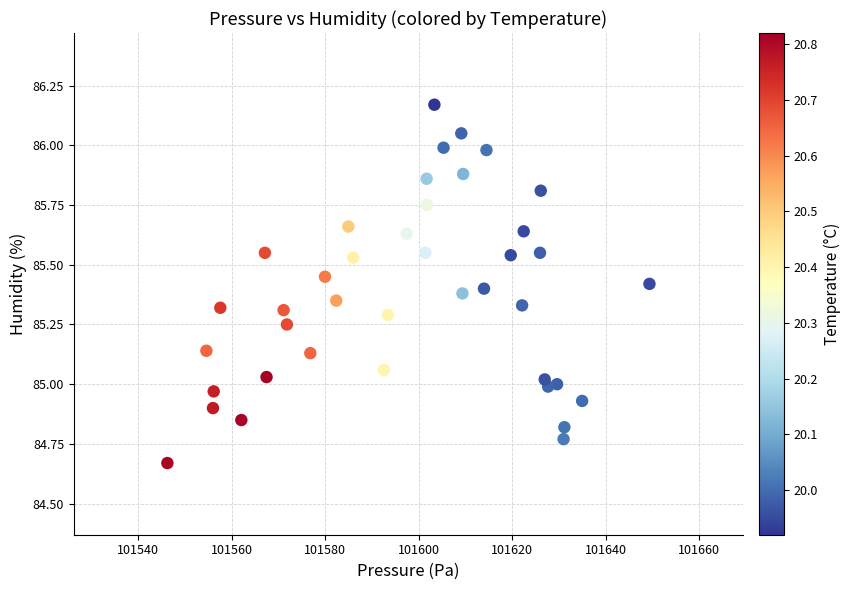

What is the range of Y values (max minus min)?

1.5